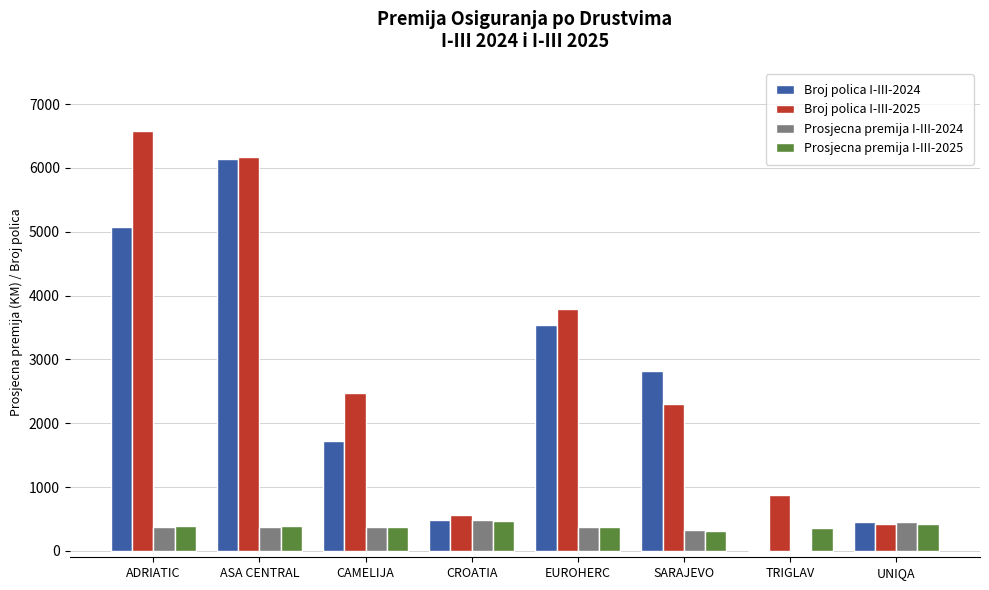

Which series changed the most between ASA CENTRAL and CROATIA?

Broj polica I-III-2024